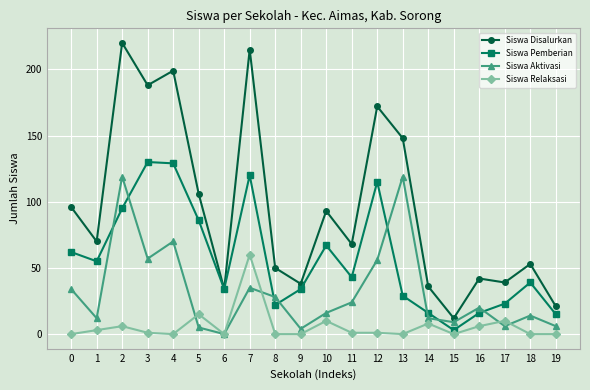

In Siswa Disalurkan, how many points are higher than both neighbors (excluding endpoints)?

7